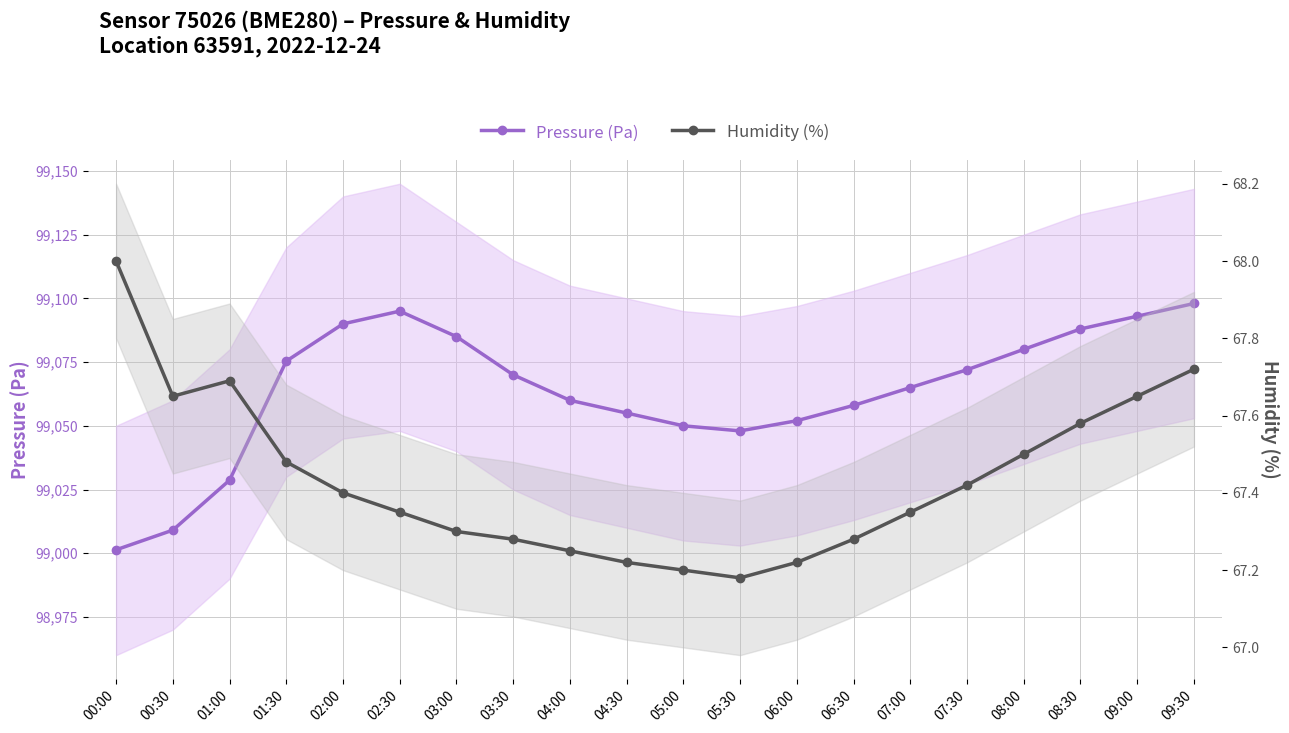

What is the maximum value for Pressure (Pa)?

99098.0